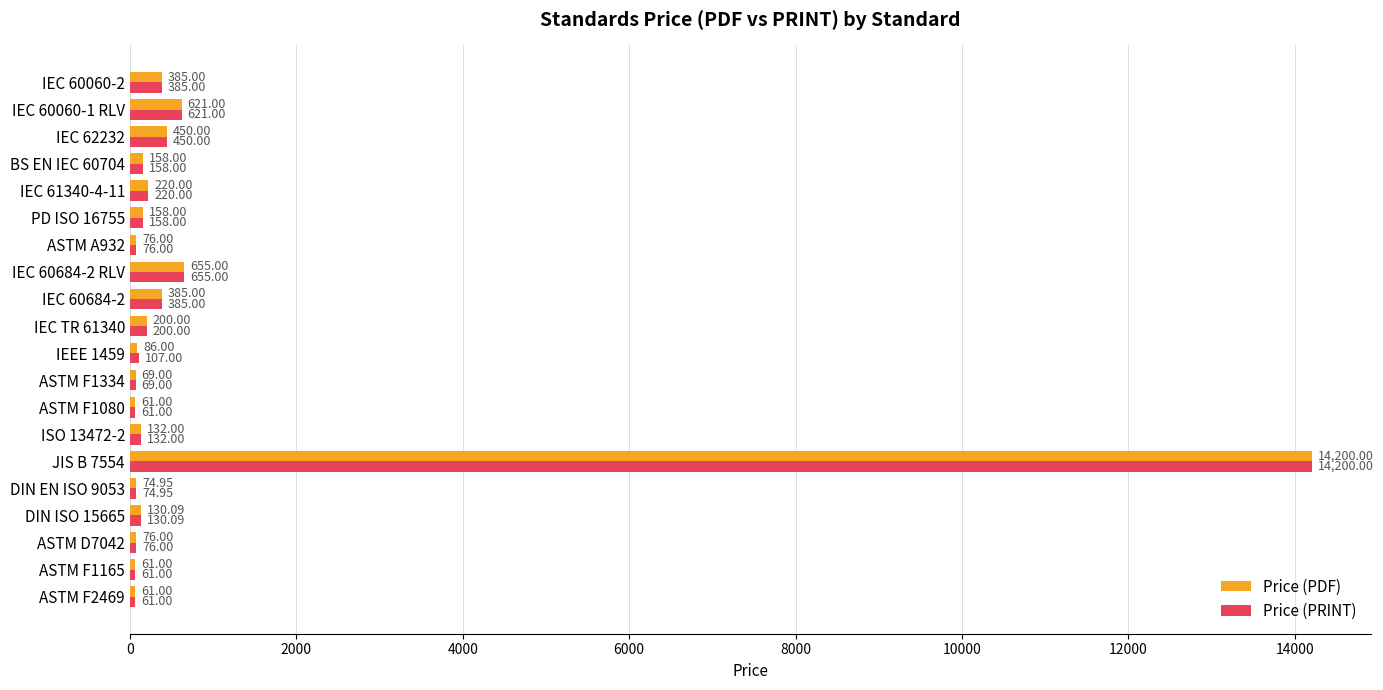

At how many categories does at least one series exceed 4773?

1